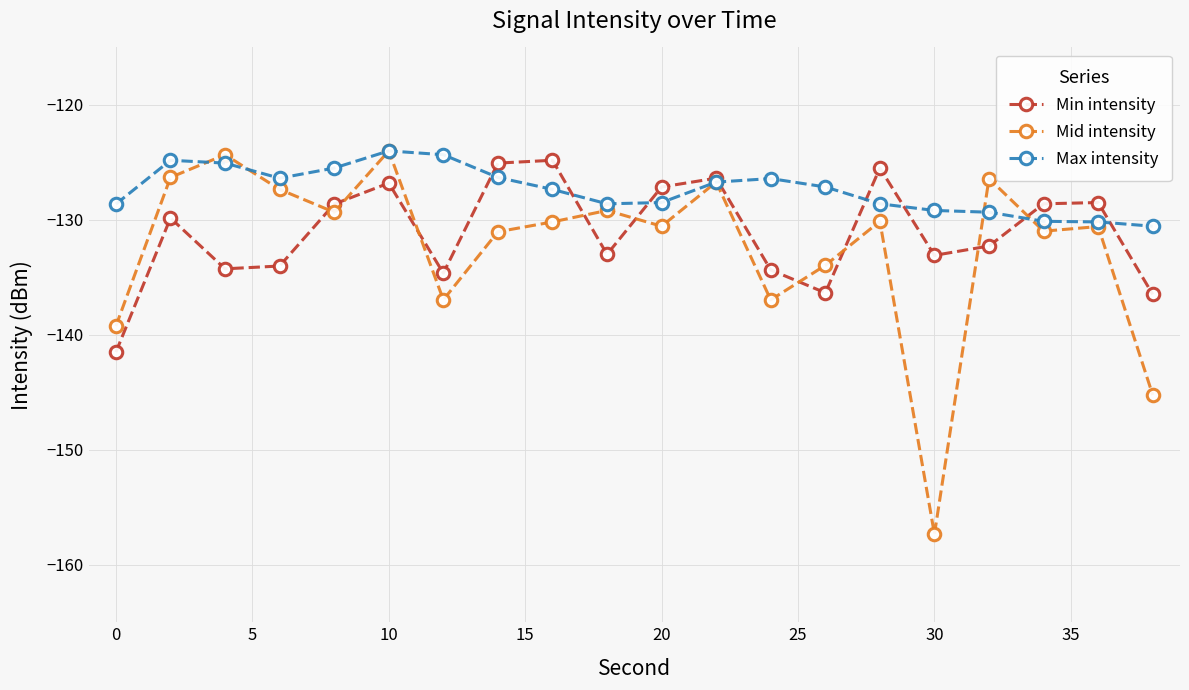

True or false: Mid intensity has more than 2 interior local peaks.

True